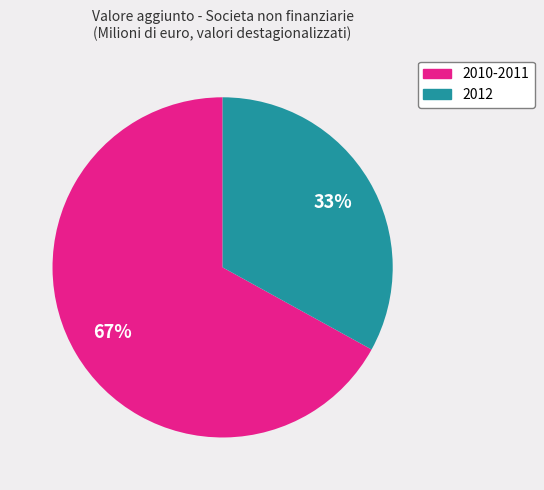

How many segments does this pie chart have?

2